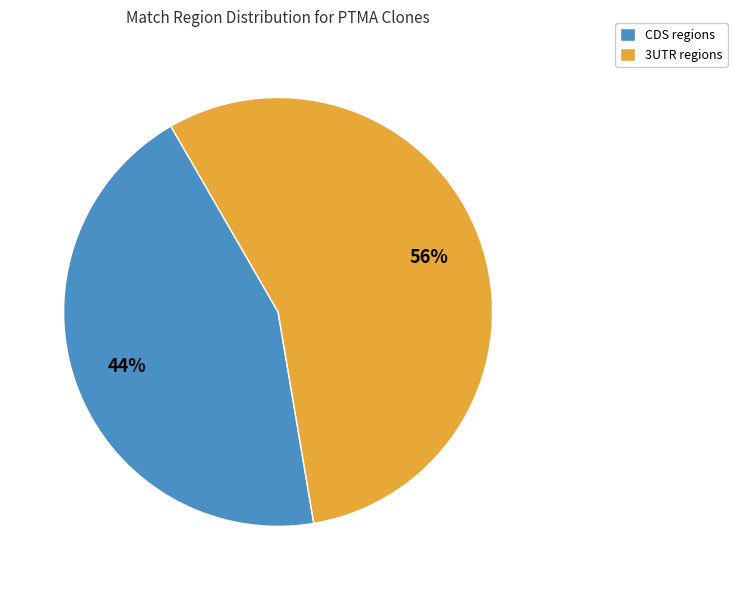

Which has a higher value, 3UTR regions or CDS regions?

3UTR regions